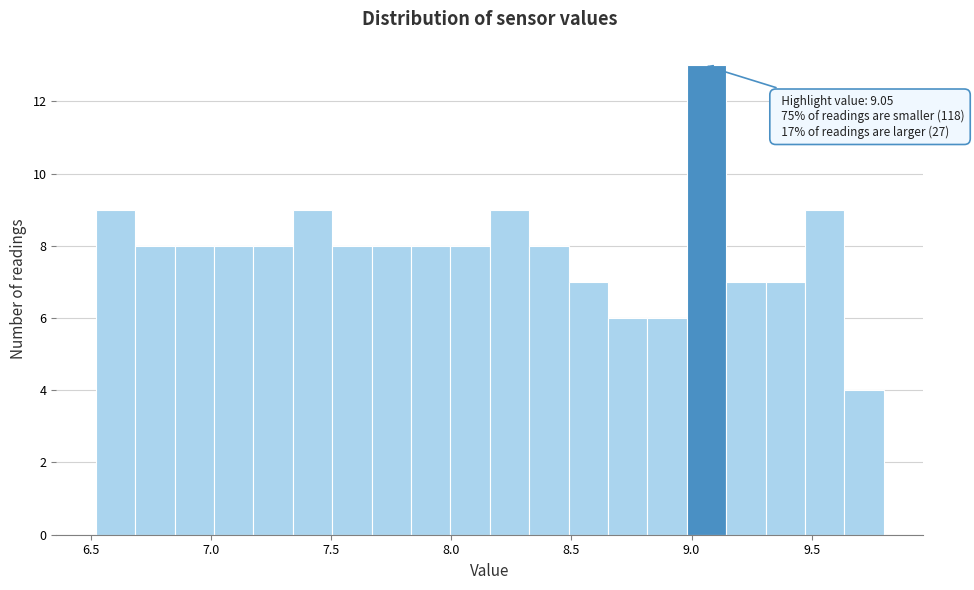

Read against the x-axis, roughly where is the centre of the tallest bar?

9.05